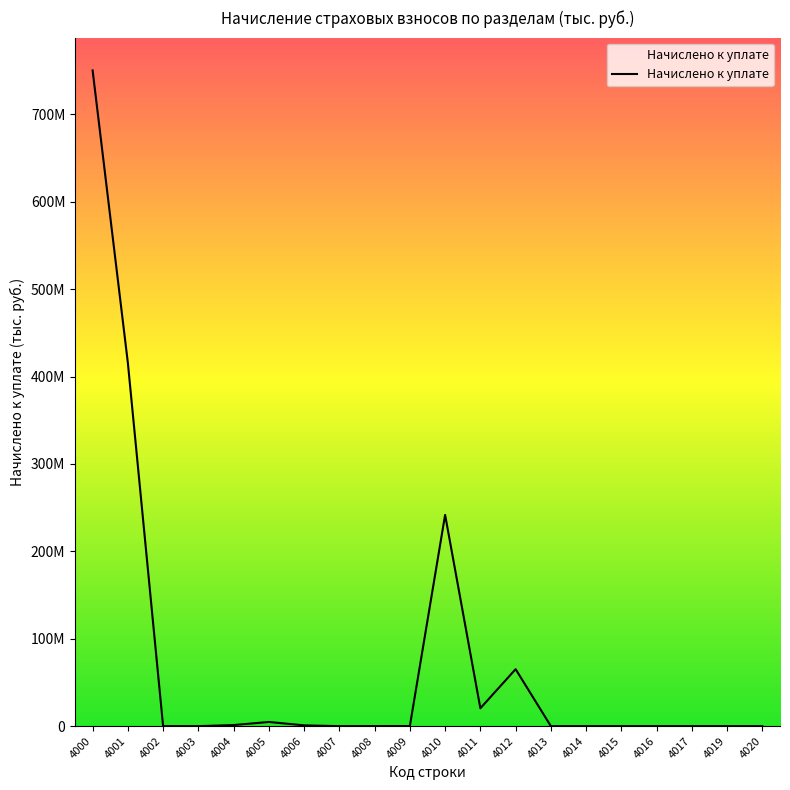

Does the chart display data point markers on the line(s)?

No